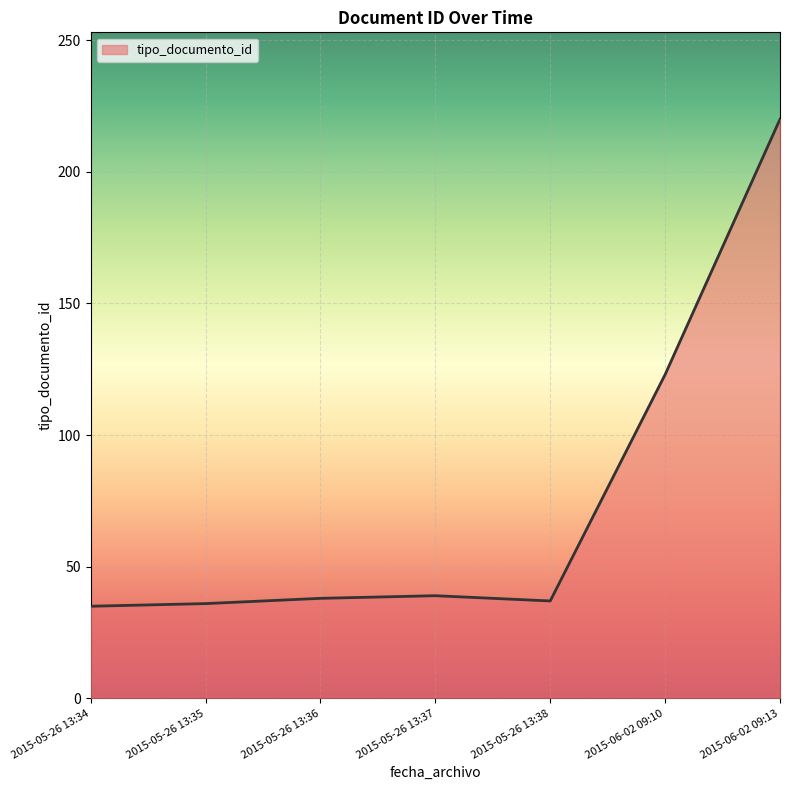

What is the change in value from 2015-05-26 13:35 to 2015-06-02 09:10?

+87